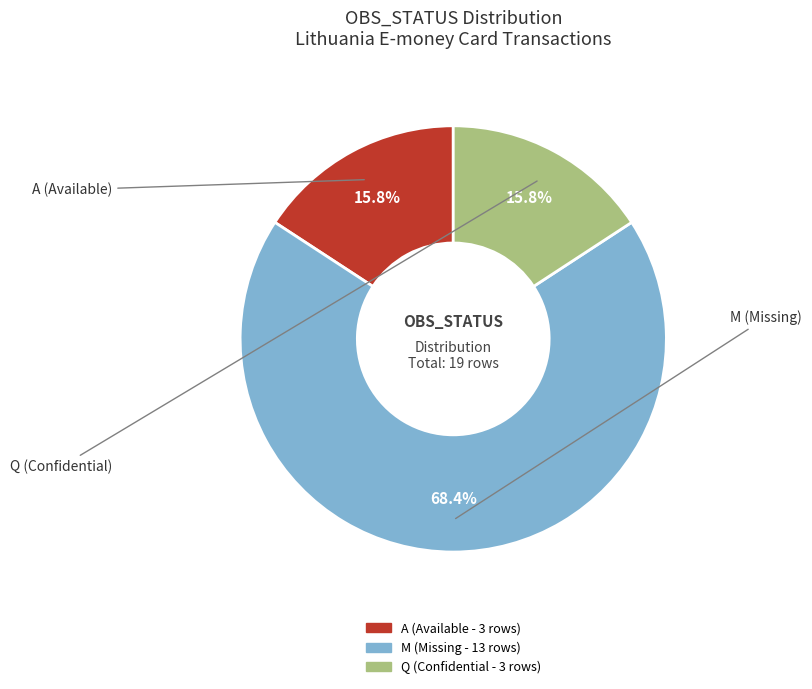

Does any single category account for the majority?

Yes